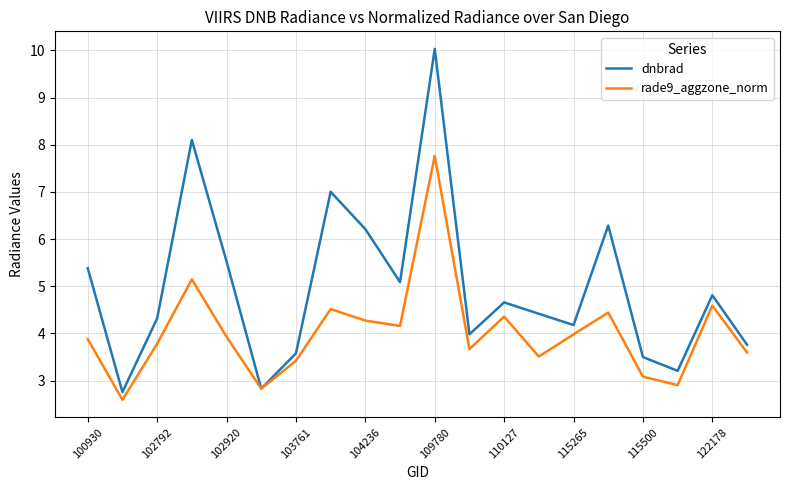

How many interior local valleys does the dnbrad series have?

6